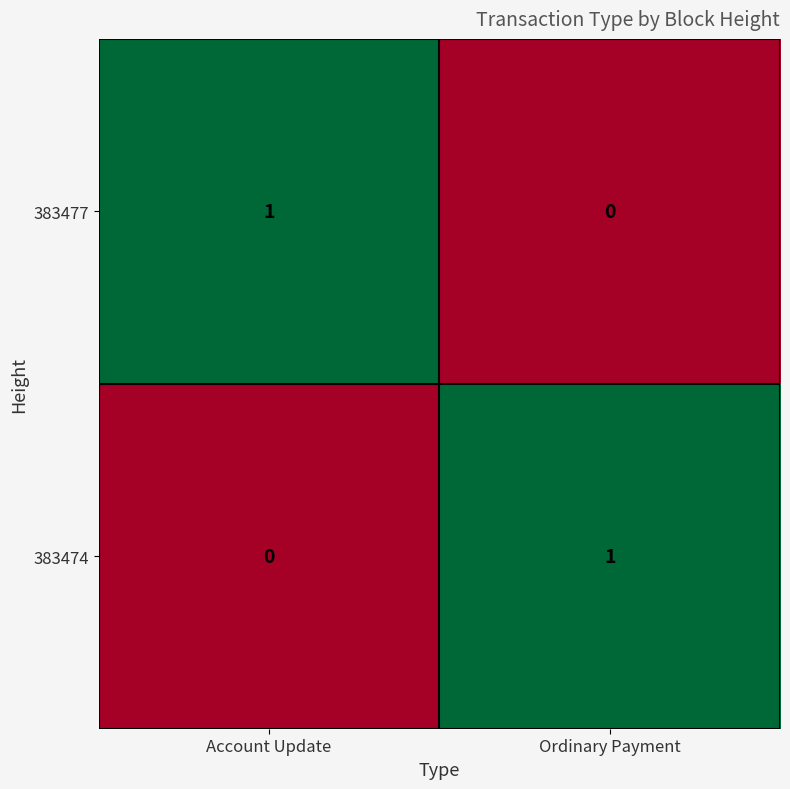

True or false: 383477 has a value of 1 at Ordinary Payment.

False